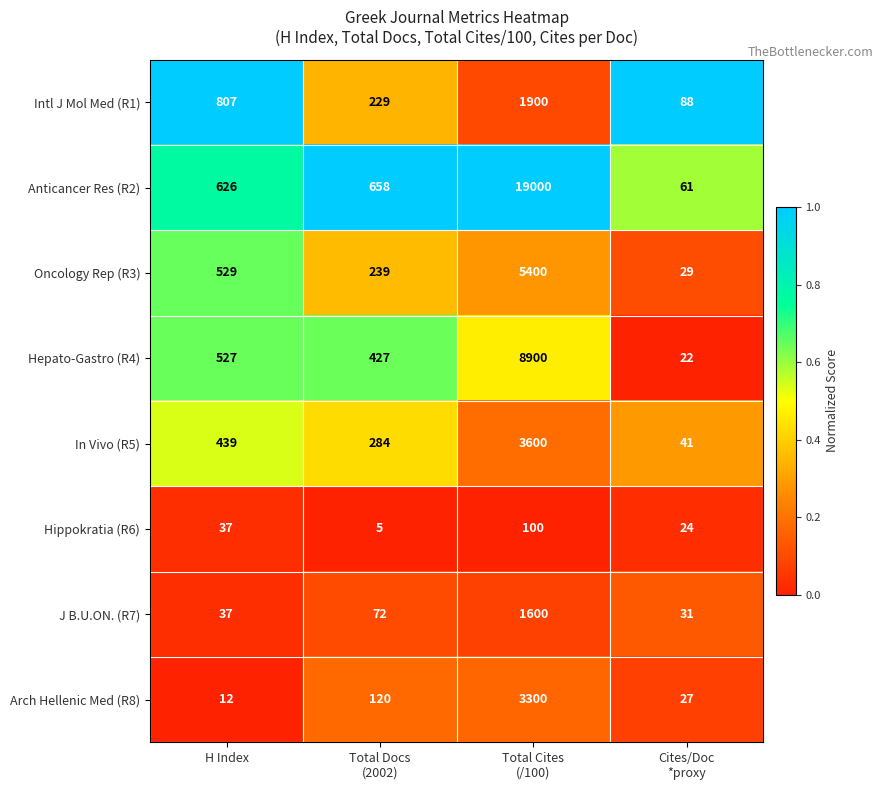

Between Total Cites
(/100) and Cites/Doc
*proxy, which series saw the biggest shift?

Anticancer Res (R2)